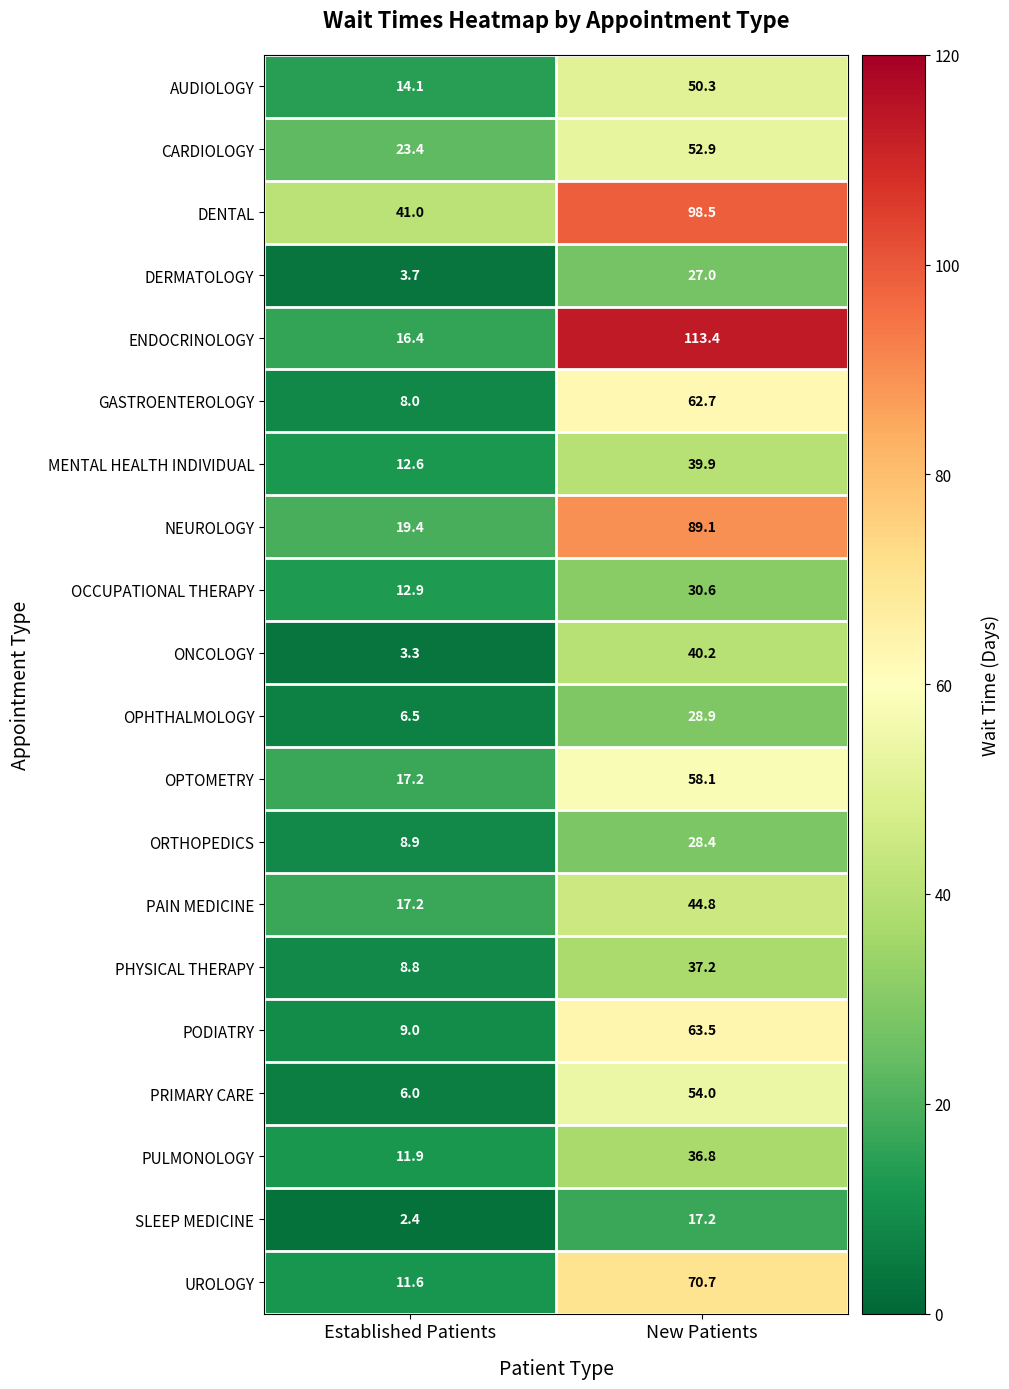

What is the sum of the PODIATRY values at New Patients and Established Patients?

72.5